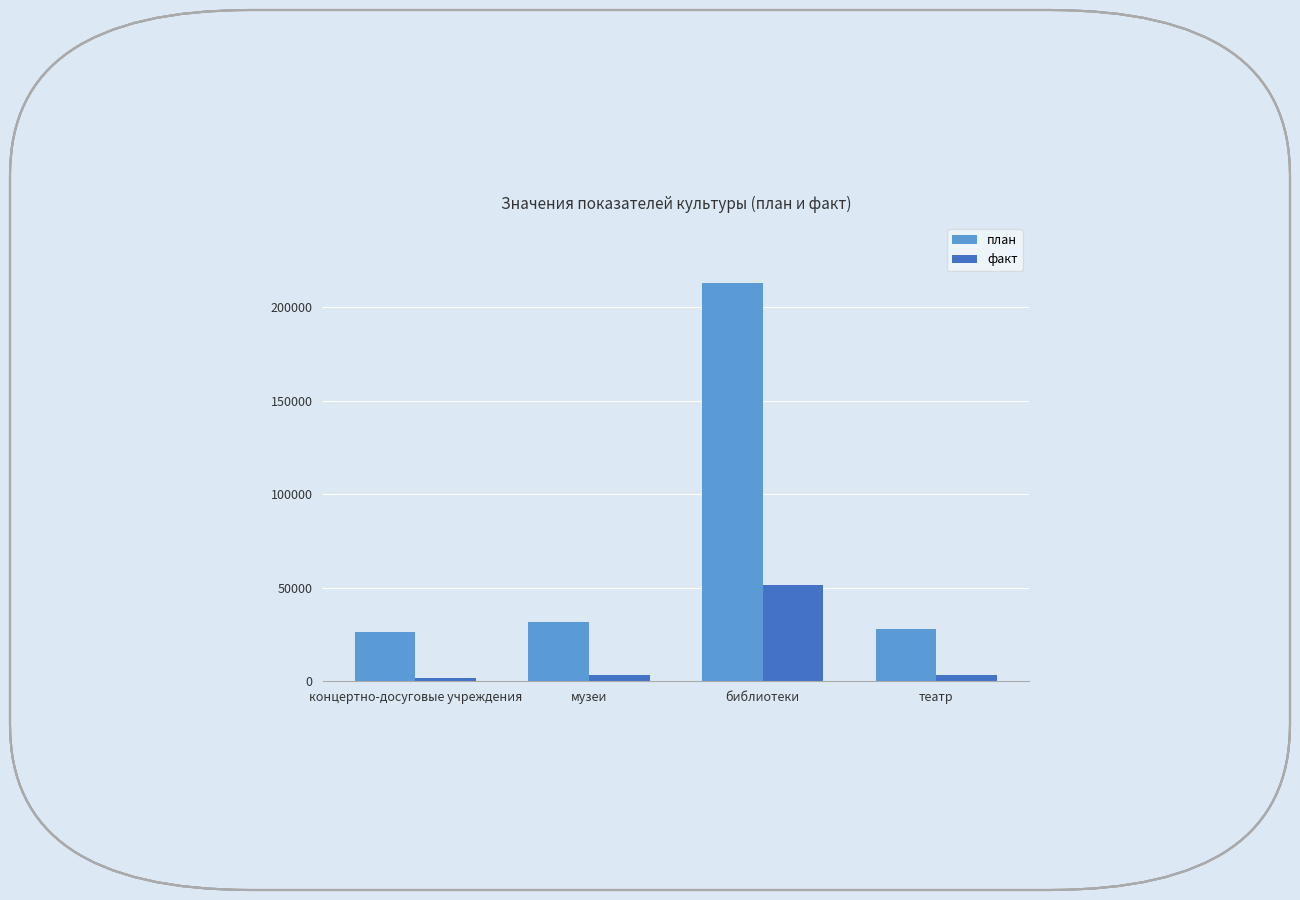

Which category has the highest value in the факт series?

библиотеки